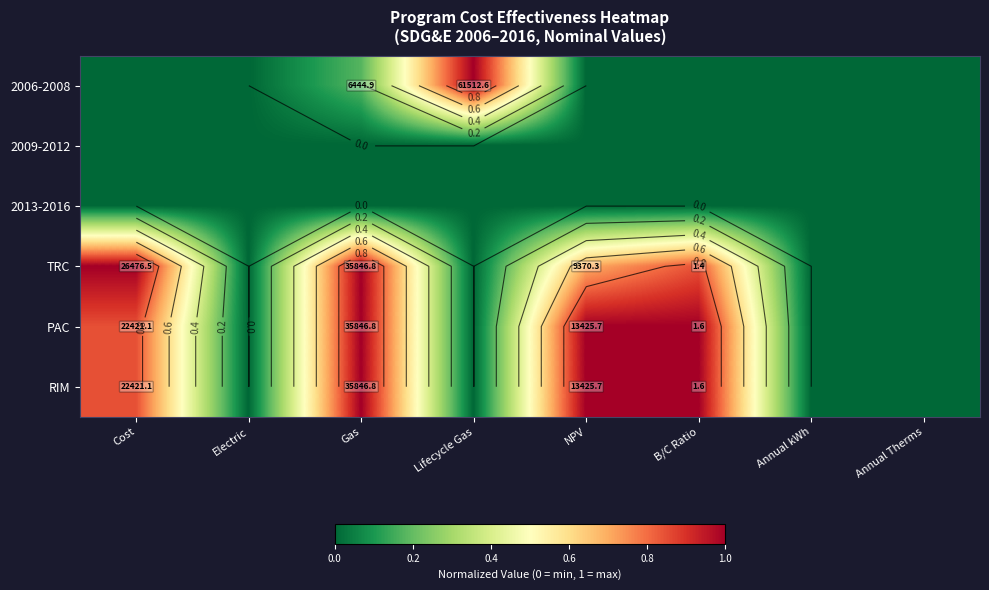

True or false: RIM has a value of 0.8 at Cost.

True